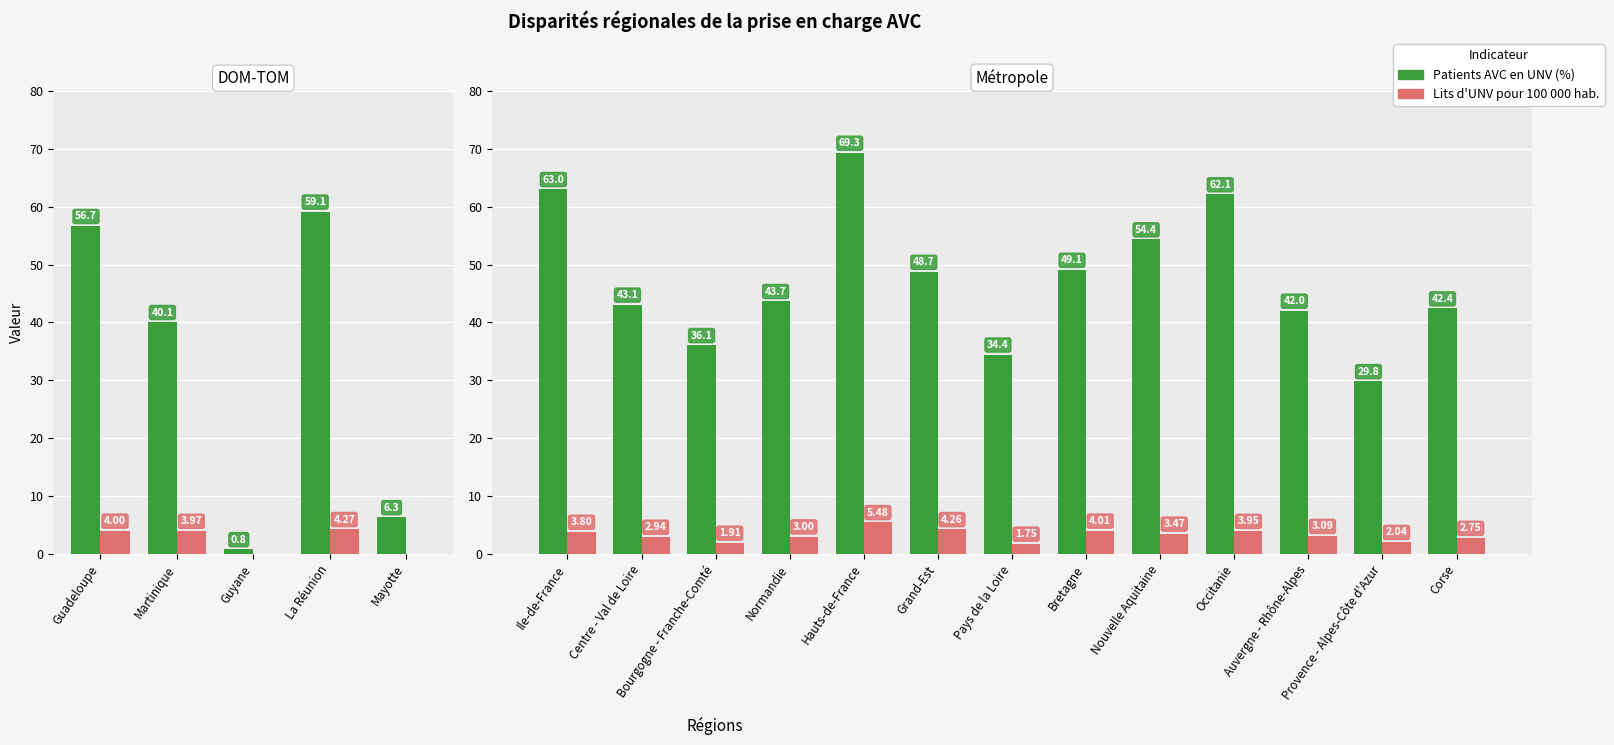

What is the spread (max minus min) of values at Nouvelle Aquitaine?

50.9